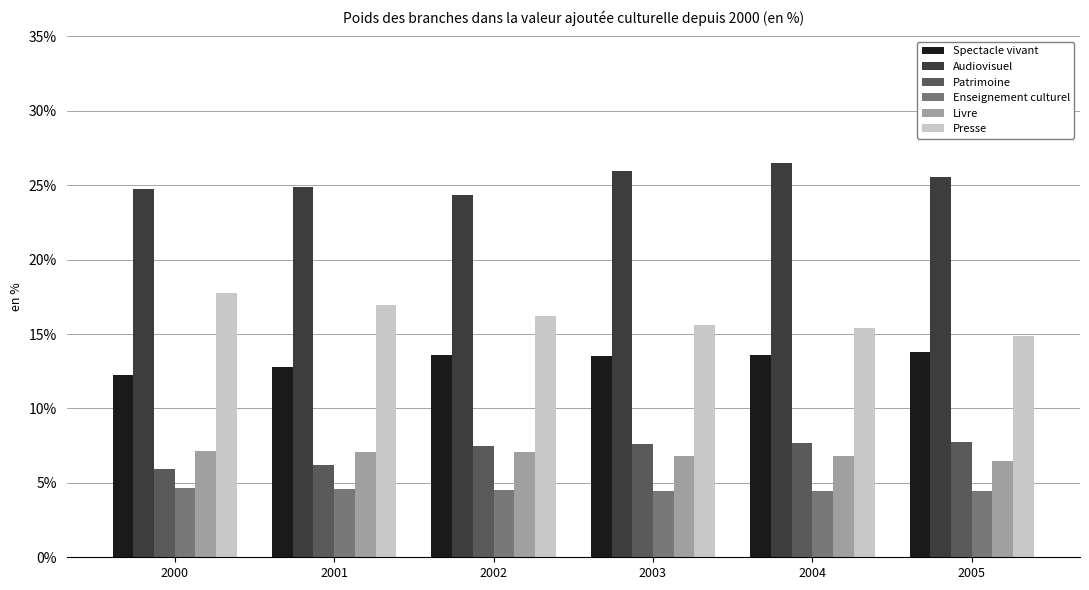

List the series in order of their peak value, lowest first.

Enseignement culturel, Livre, Patrimoine, Spectacle vivant, Presse, Audiovisuel